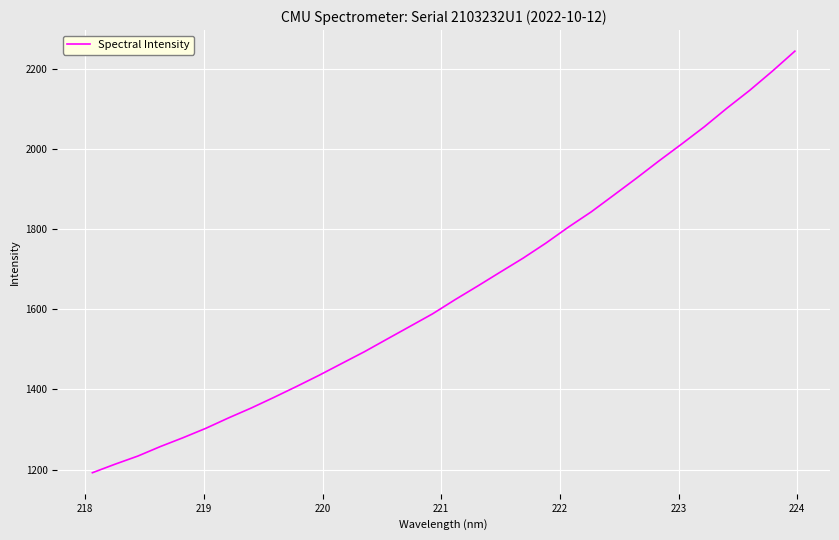

What is the minimum value shown in the chart?

1192.3